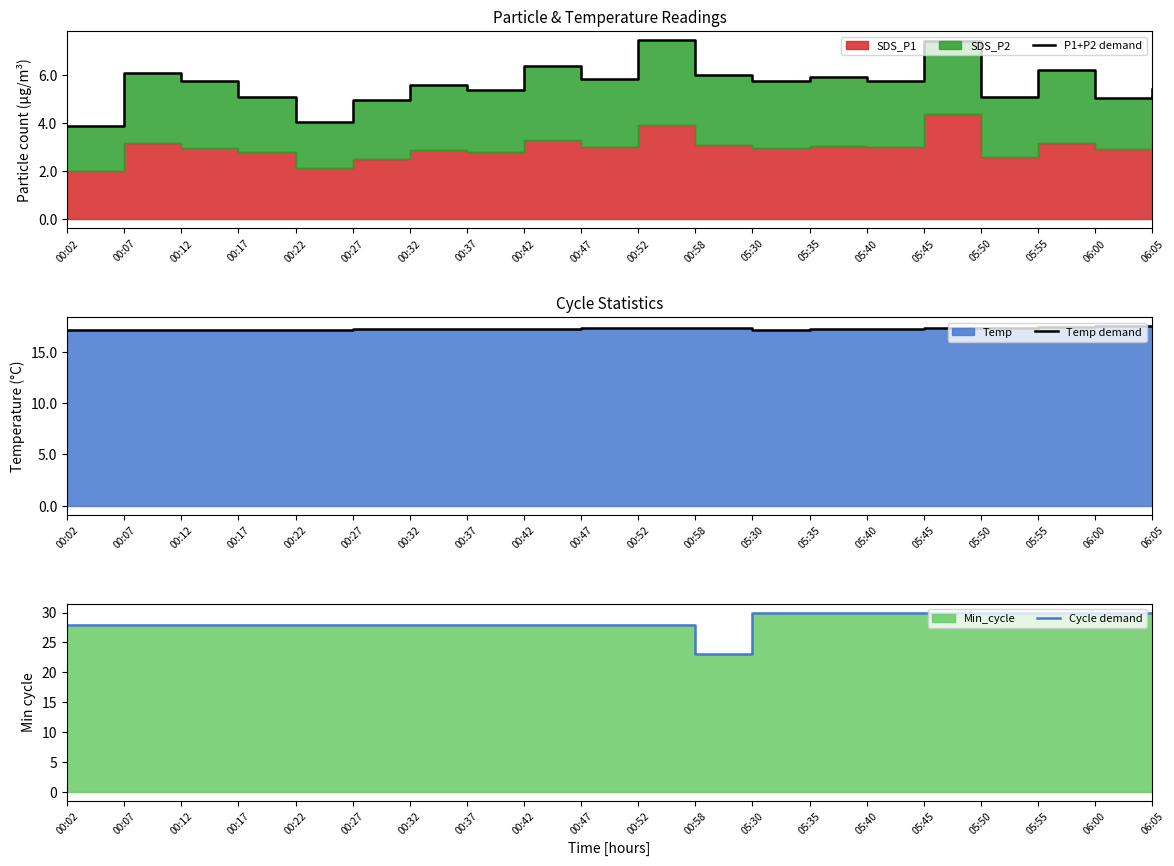

What is the spread (max minus min) of values at 05:55?

23.8